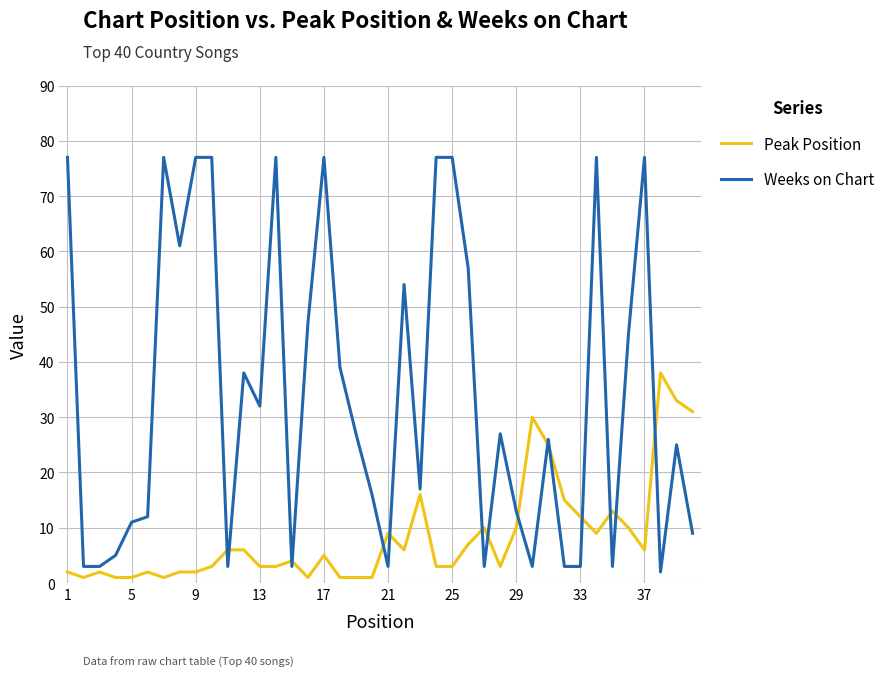

Rank the series by their average value, from lowest to highest.

Peak Position, Weeks on Chart